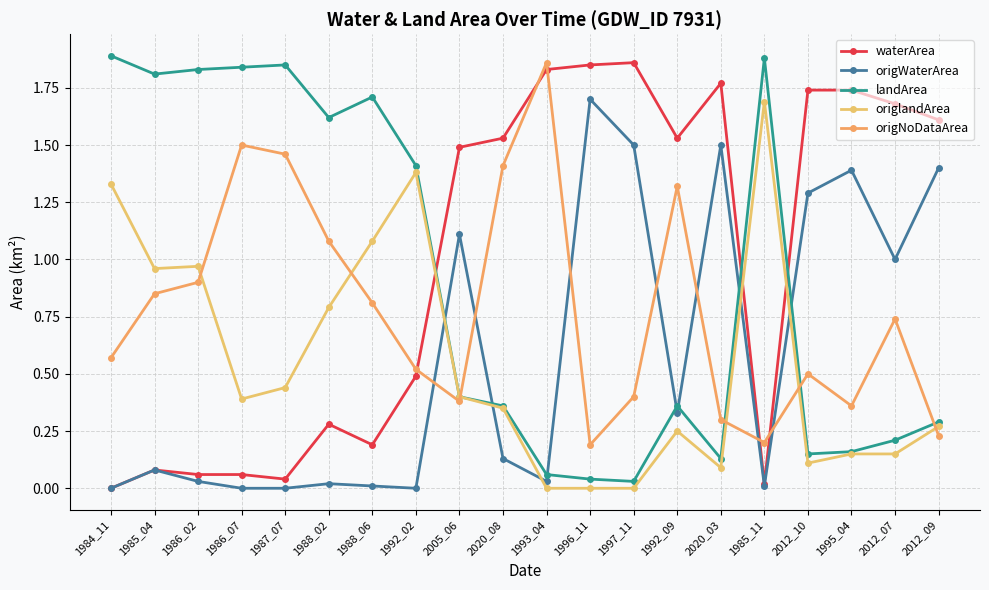

At 1986_07, list the series in order from largest to smallest.

landArea, origNoDataArea, origlandArea, waterArea, origWaterArea